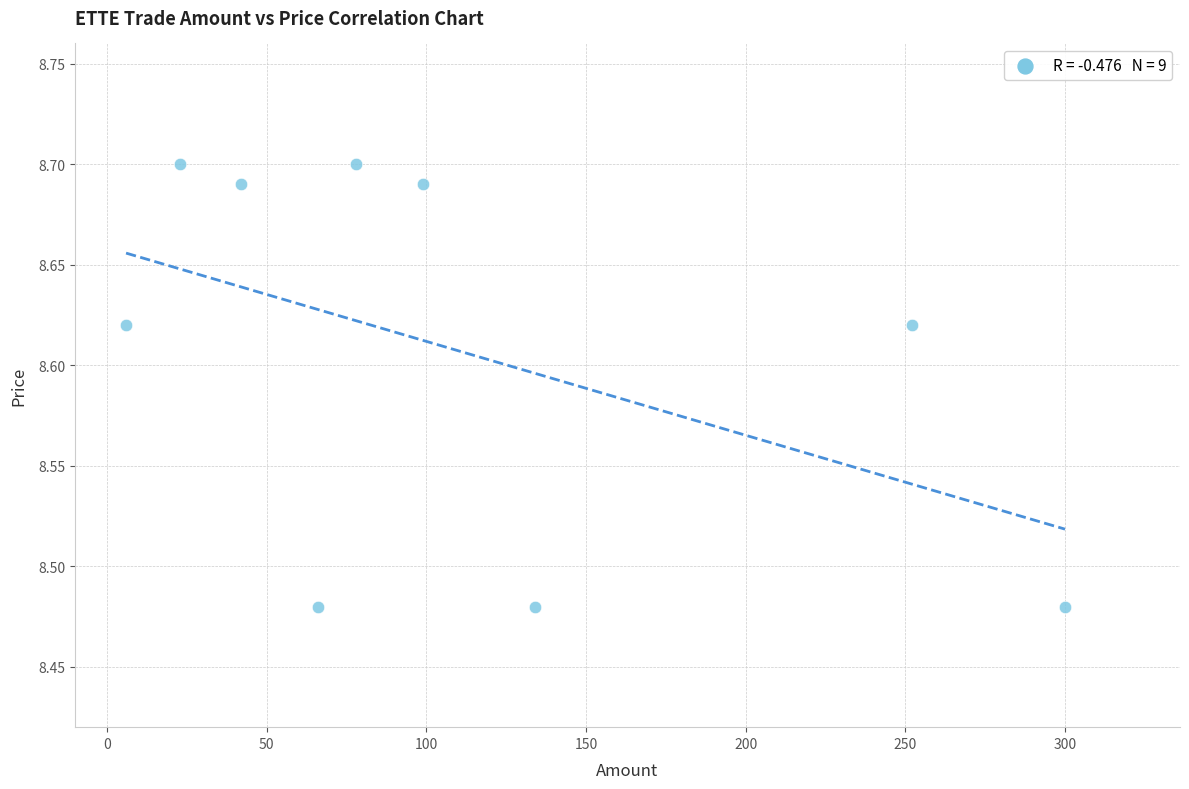

What is the range of X values (max minus min)?

294.0